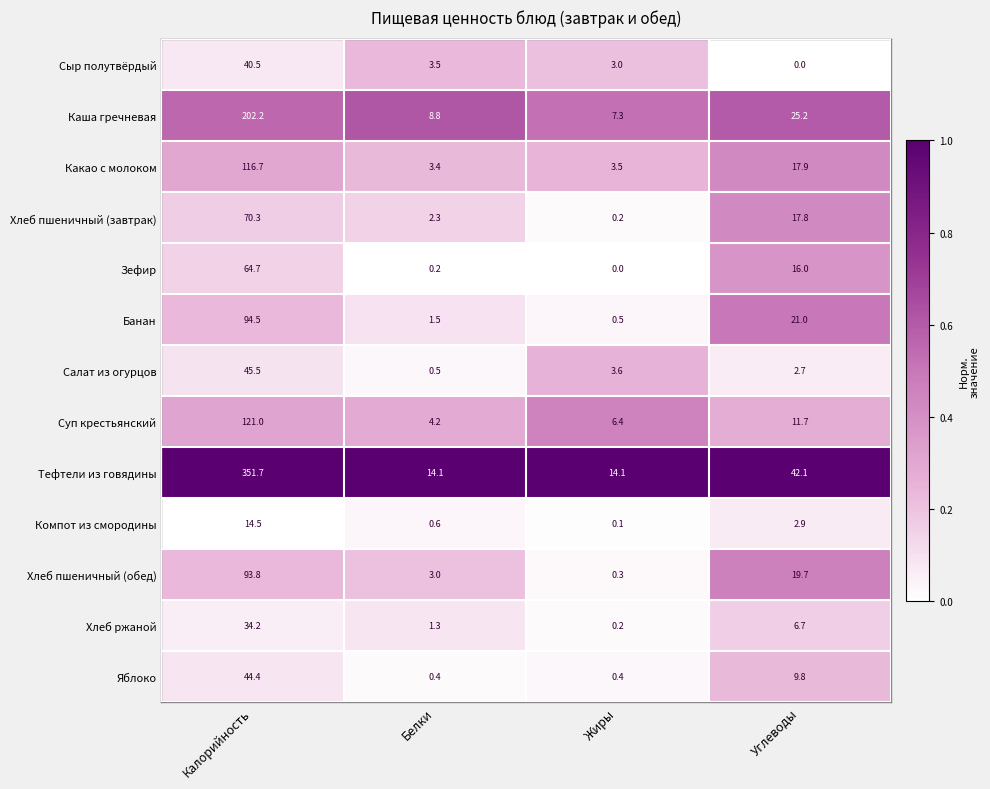

True or false: Сыр полутвёрдый has a value of 0.0 at Углеводы.

True